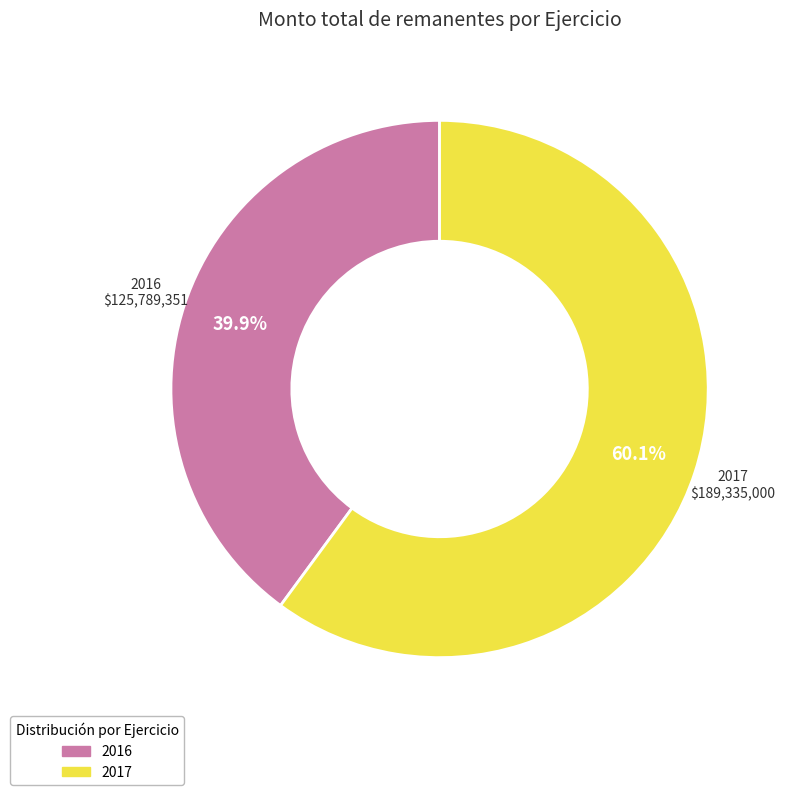

True or false: 2017 accounts for 60% of the total.

True